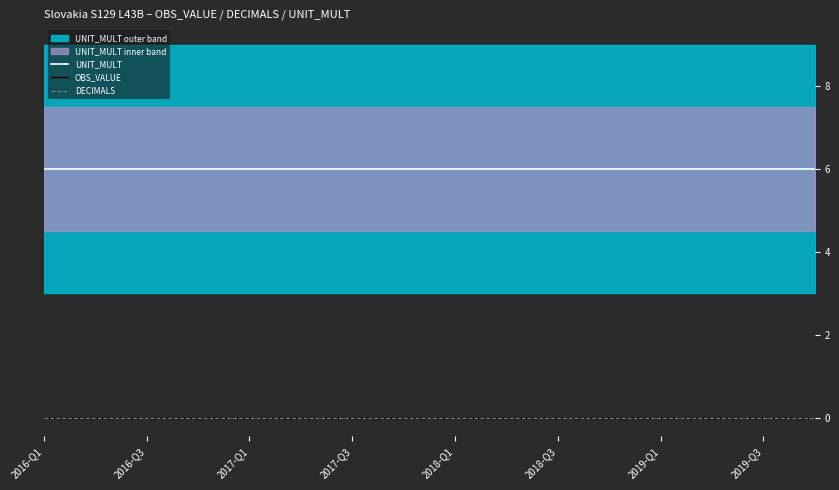

At how many categories does at least one series exceed 3?

16